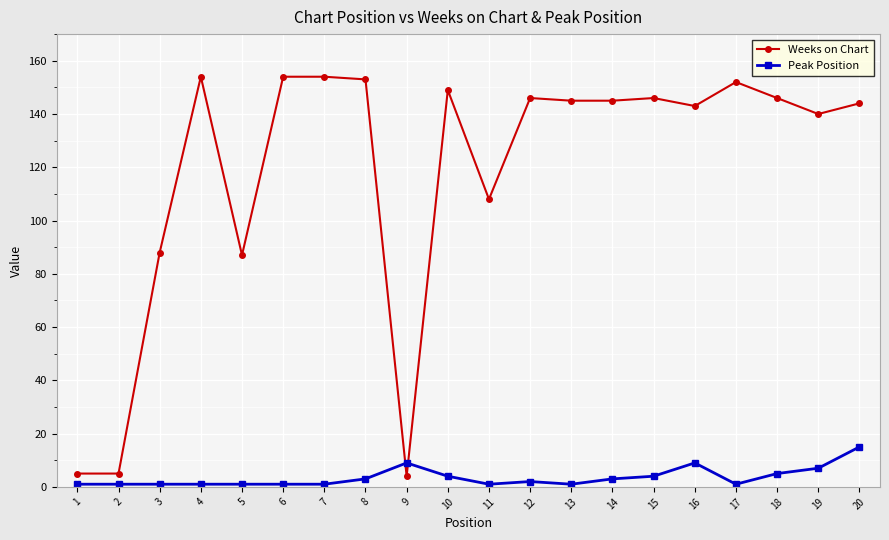

Is it true that Weeks on Chart equals 45 at 17?

False